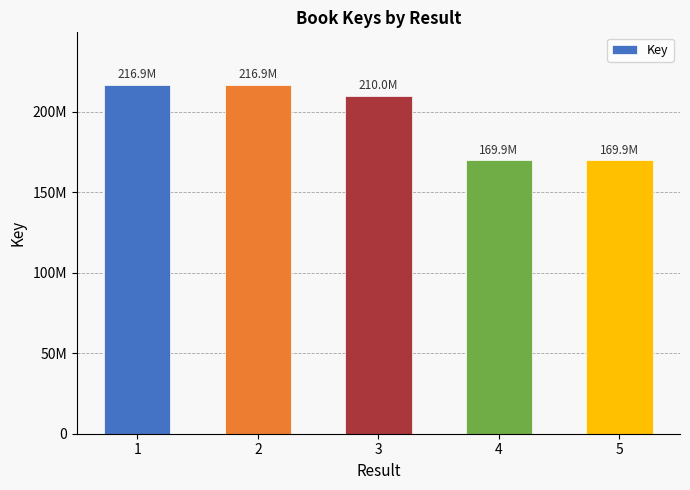

The chart shows a value of 107016697 at 5. True or false?

False